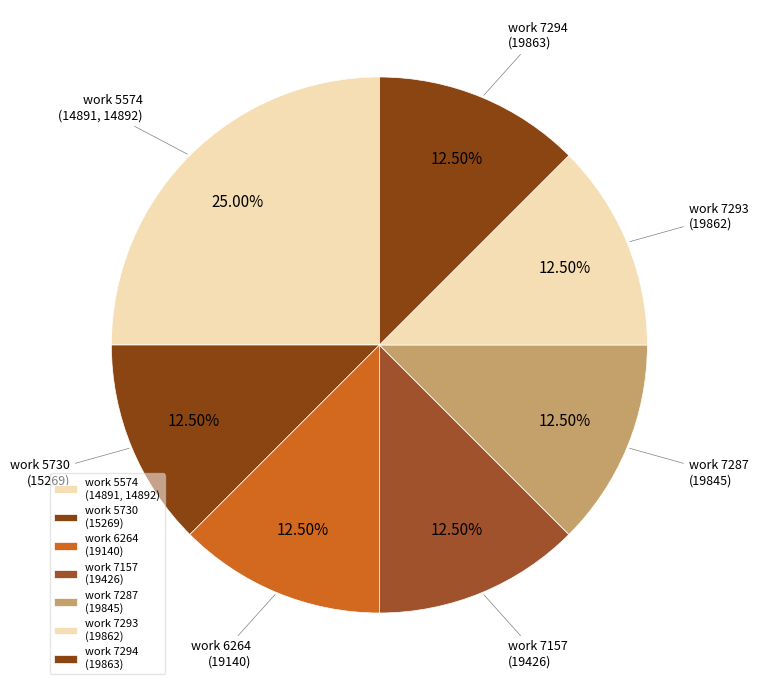

Which slice is the largest?

work 5574 (14891, 14892)